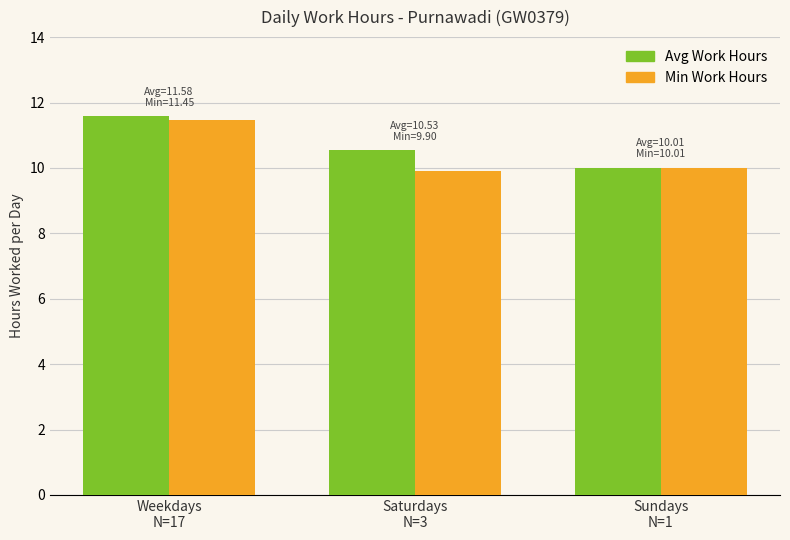

What is the total value across all series at Saturdays
N=3?

20.4